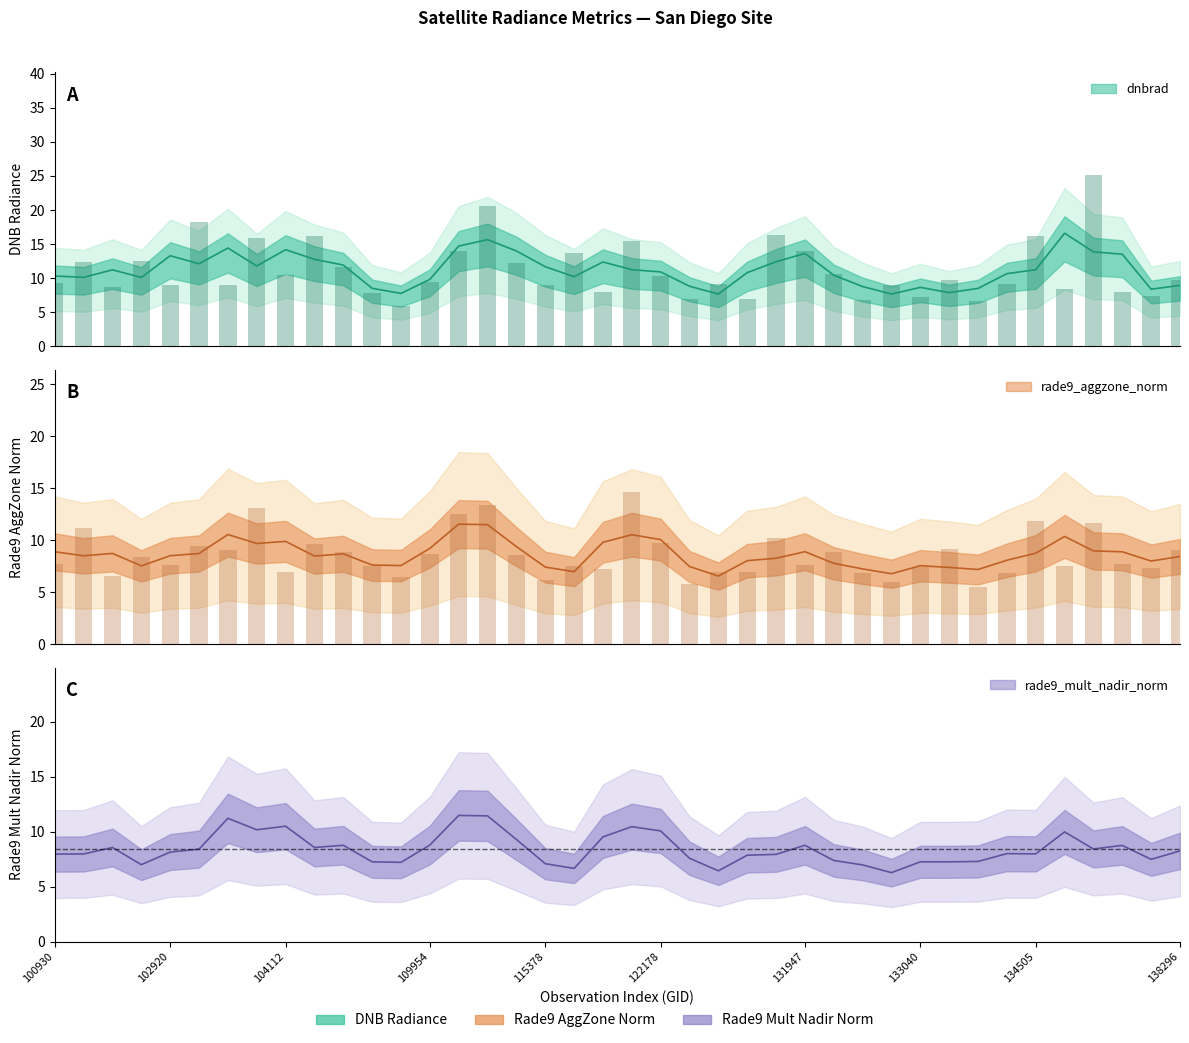

The value of rade9_aggzone_norm at 109954 is 8.7. True or false?

True